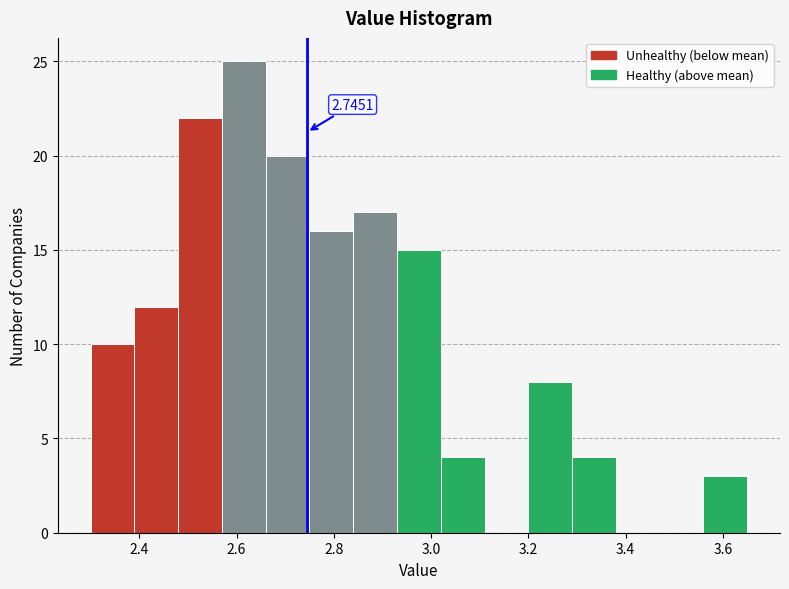

Over which range of the x-axis is the bar tallest?

2.57 to 2.66